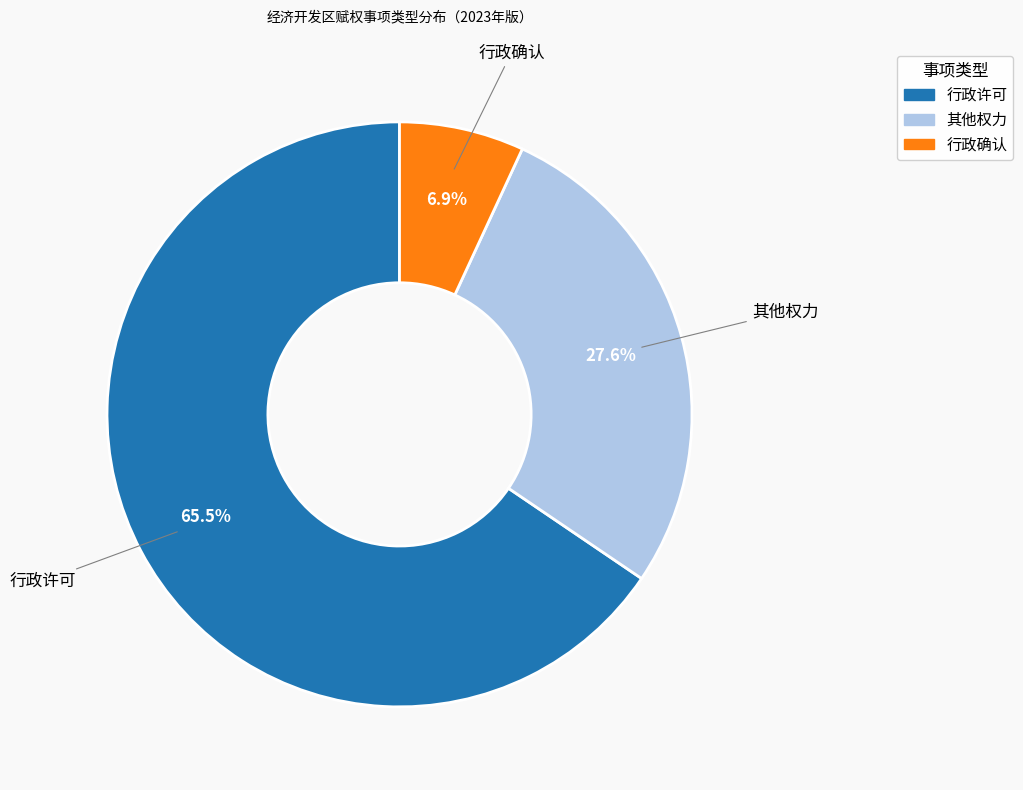

Count the number of slices in the pie.

3